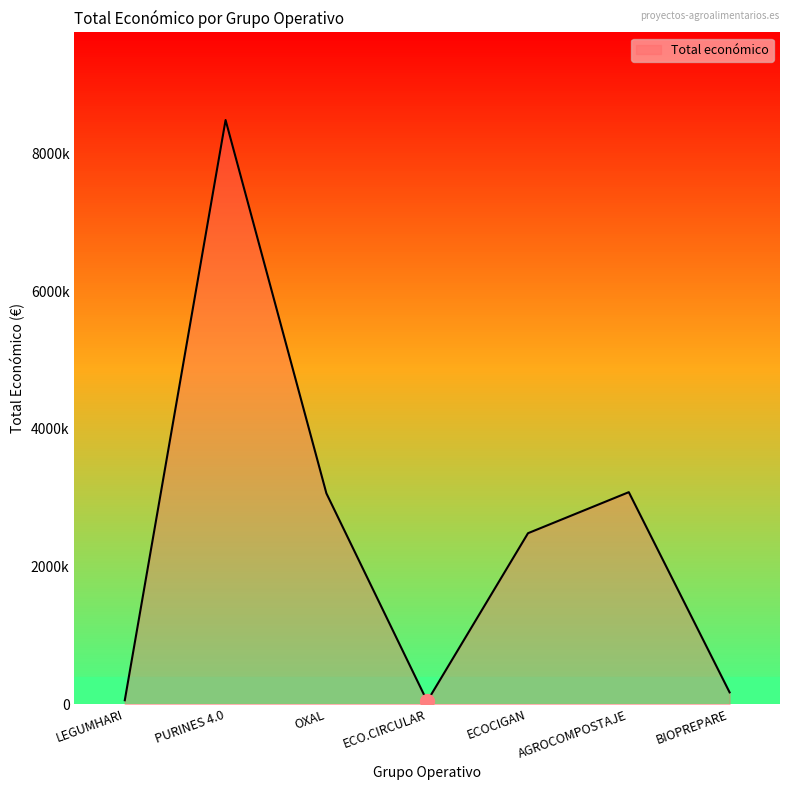

Is this an area chart (filled region under the line)?

Yes